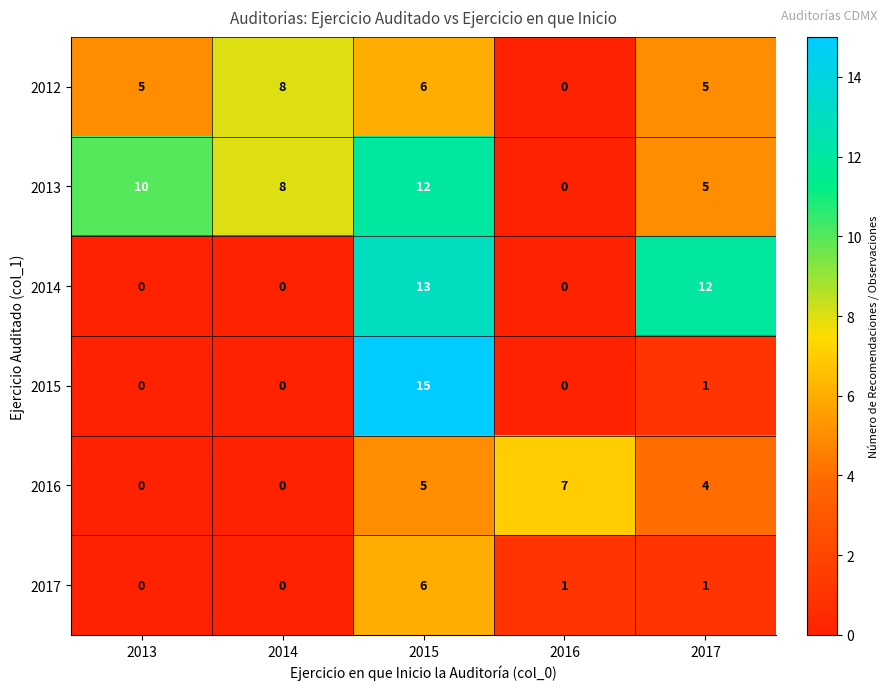

The 2013 series shows 0 at 2016. True or false?

True